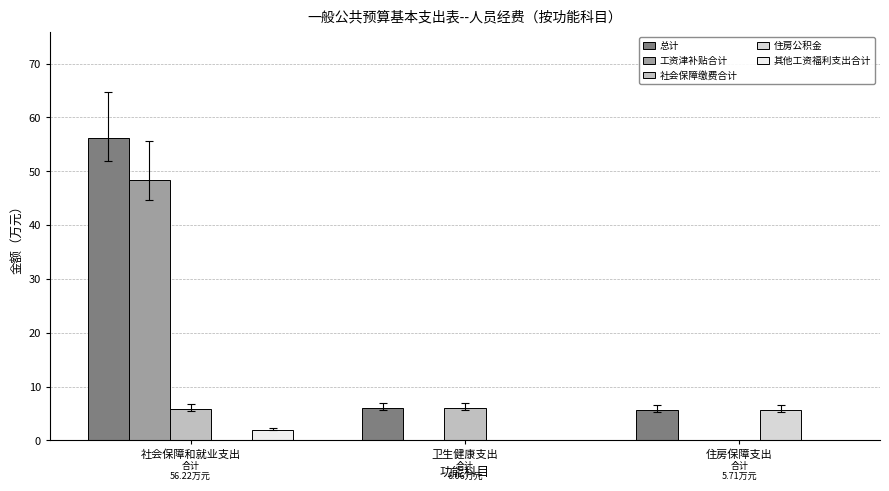

Between 社会保障和就业支出 and 住房保障支出, which series saw the biggest shift?

总计